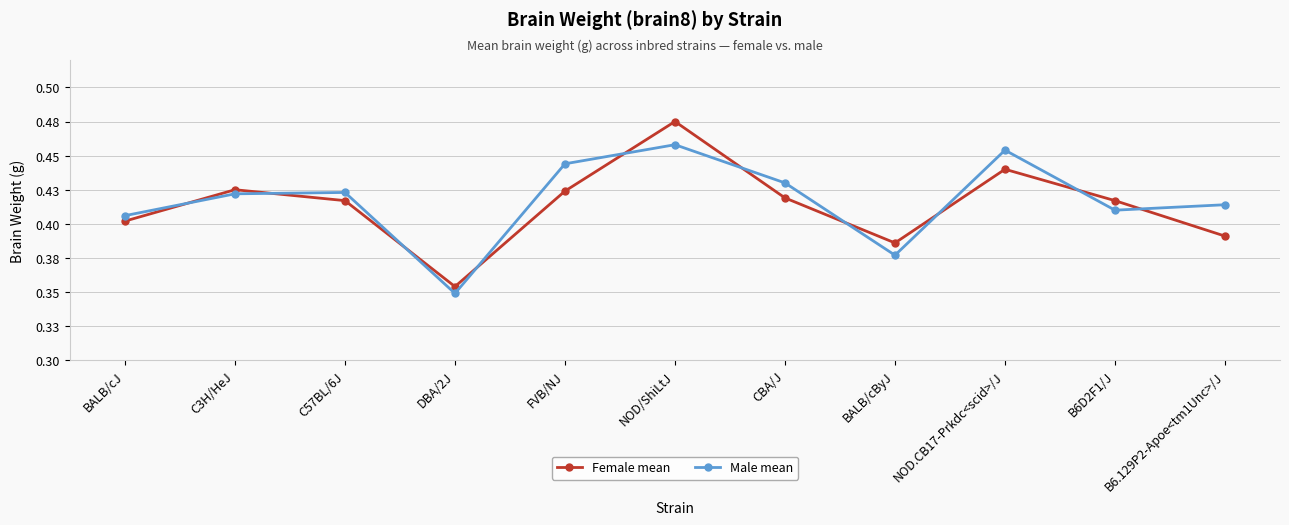

What are all the series names shown in the legend?

Female mean, Male mean